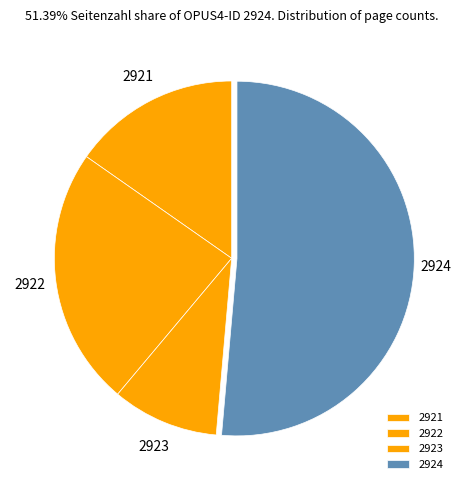

Combined, do 2924 and 2922 account for over 50%?

Yes